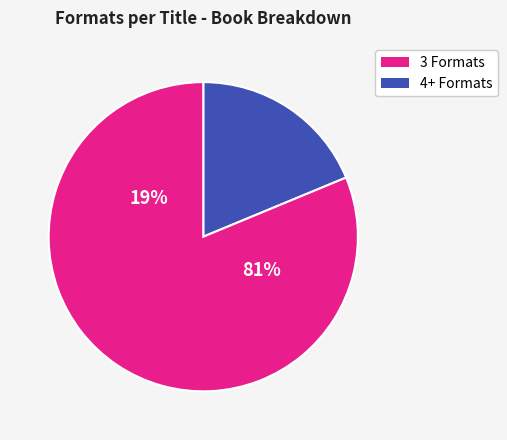

Is it true that Story That Cannot Be Told is 27% of the pie?

False